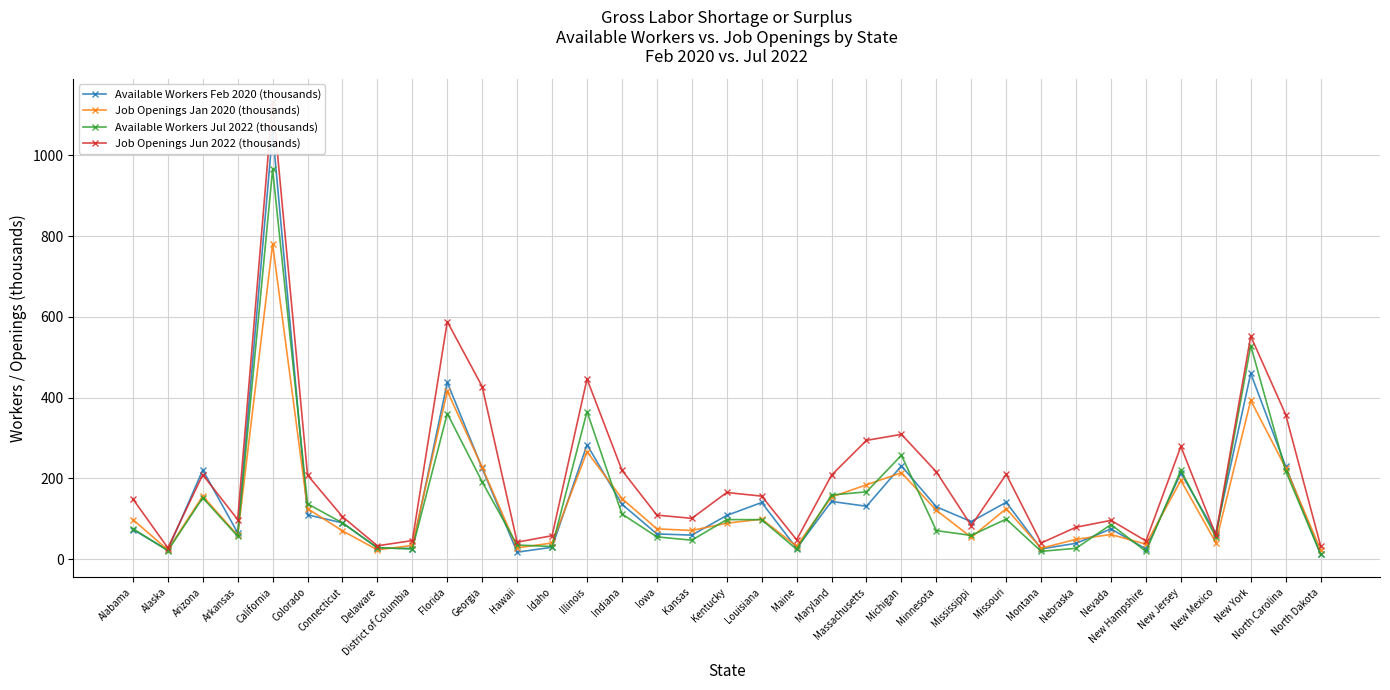

True or false: Available Workers Jul 2022 (thousands) and Job Openings Jun 2022 (thousands) cross at least once.

False